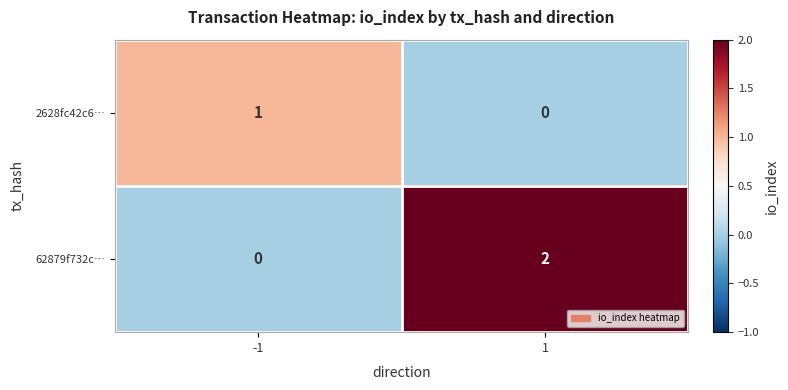

The value of 2628fc42c6… at -1 is 0. True or false?

False